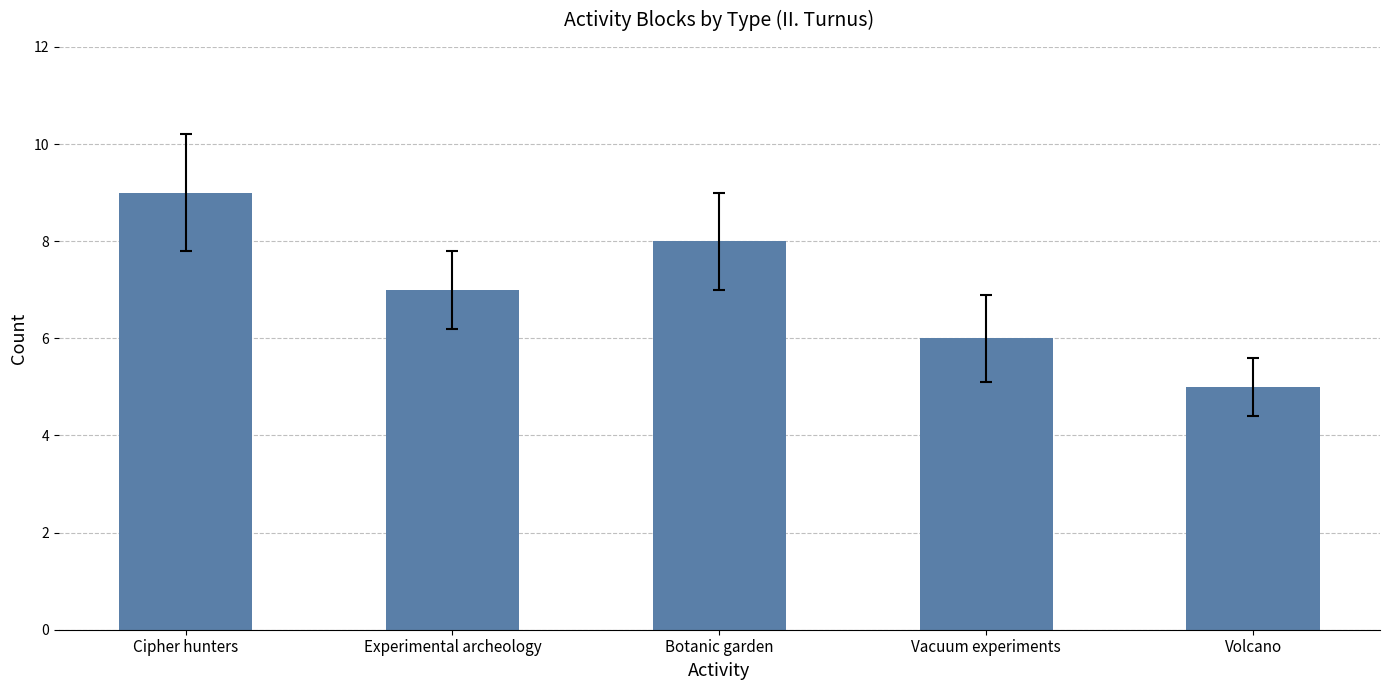

List the labels in order of value, largest first.

Cipher hunters, Botanic garden, Experimental archeology, Vacuum experiments, Volcano